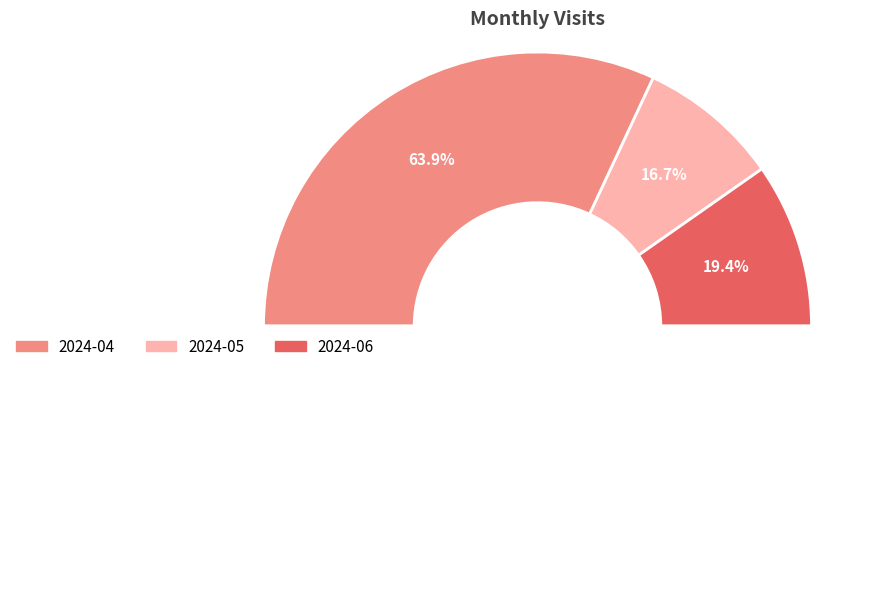

Do 2024-06 and 2024-05 together represent more than half of the pie?

No